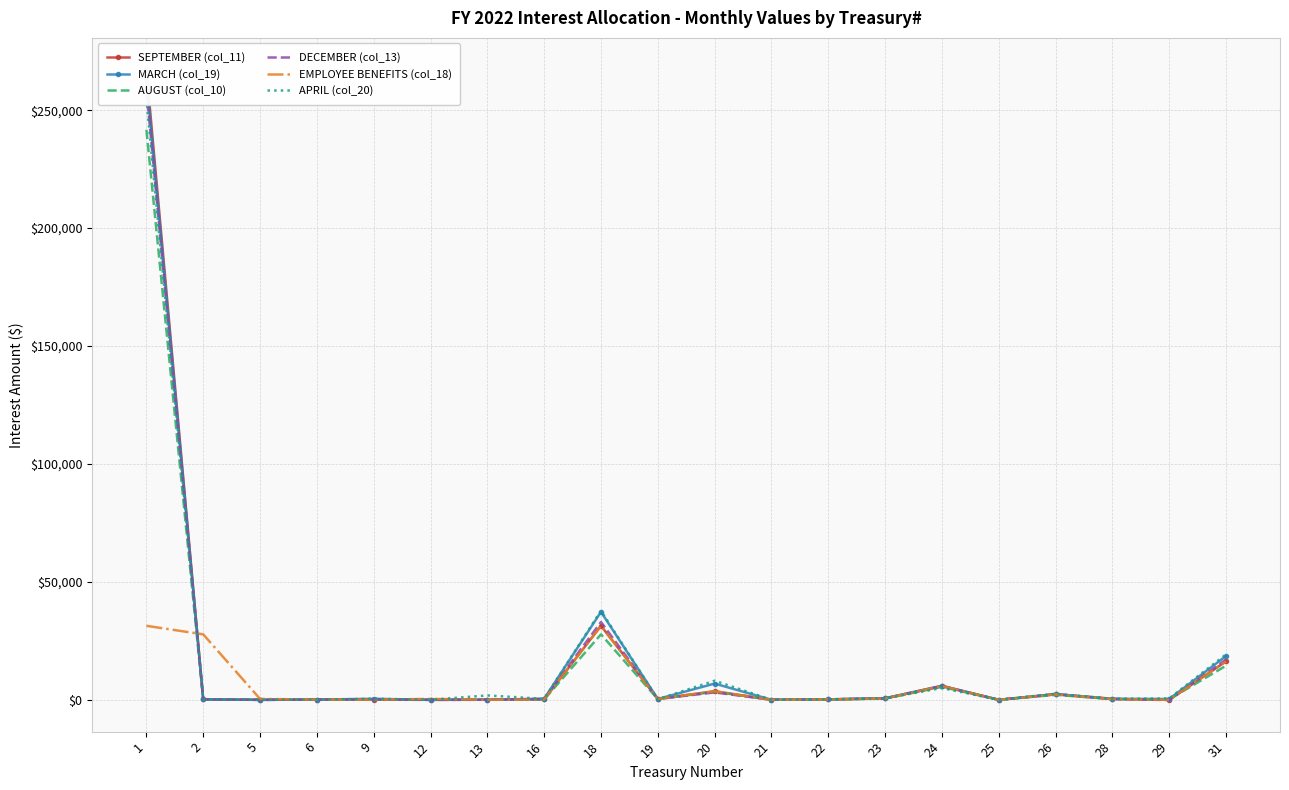

Which has a higher value, 23 or 28?

23